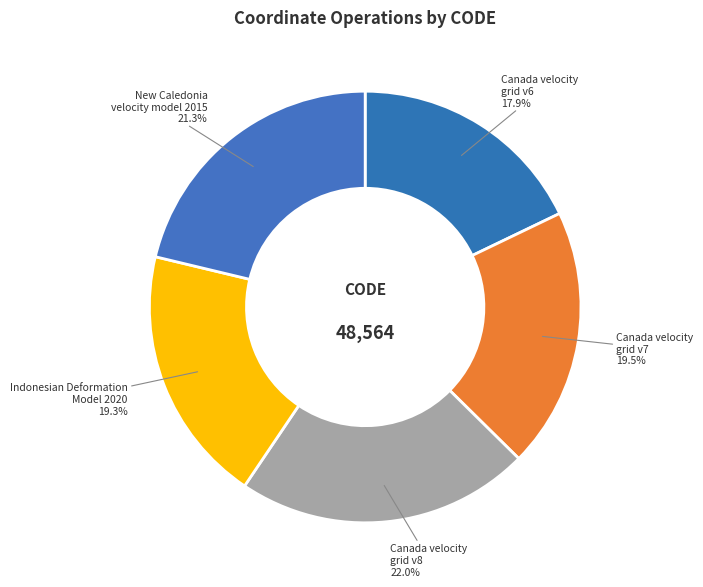

Does any single category account for the majority?

No